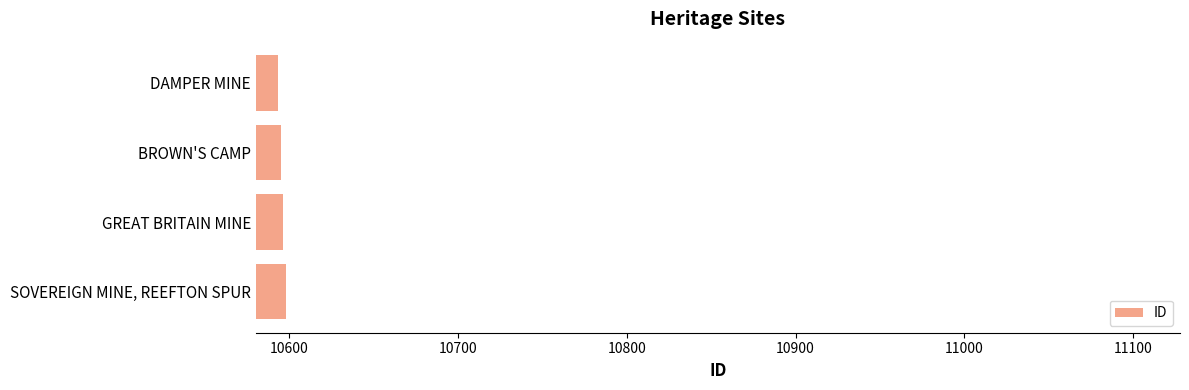

Is it true that the value at DAMPER MINE is 17810?

False